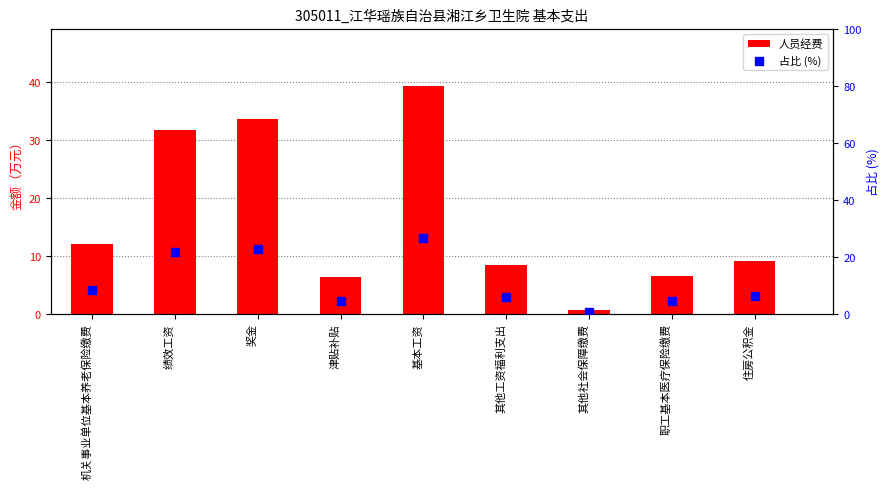

Which series has the largest total across all categories?

人员经费